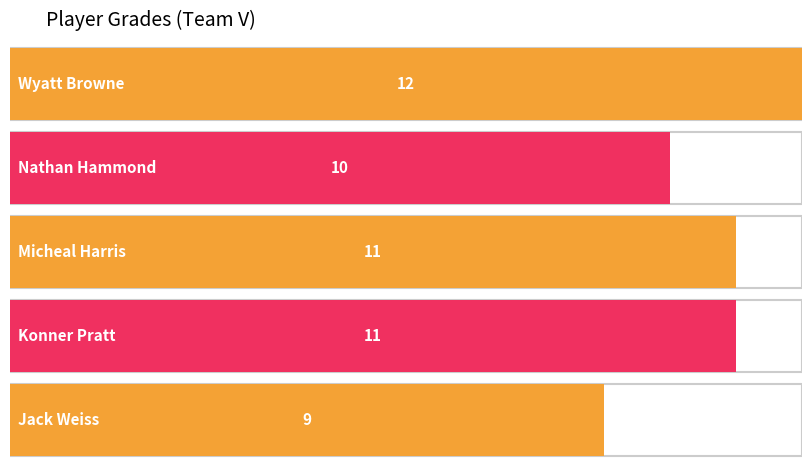

What is the difference between the second highest and second lowest values?

1